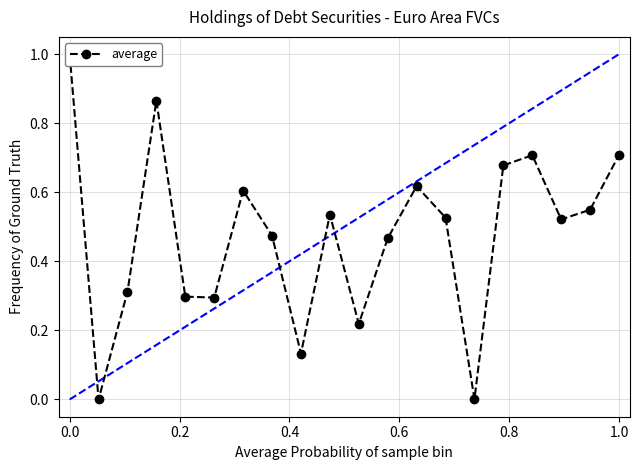

How many series are shown in this chart?

1